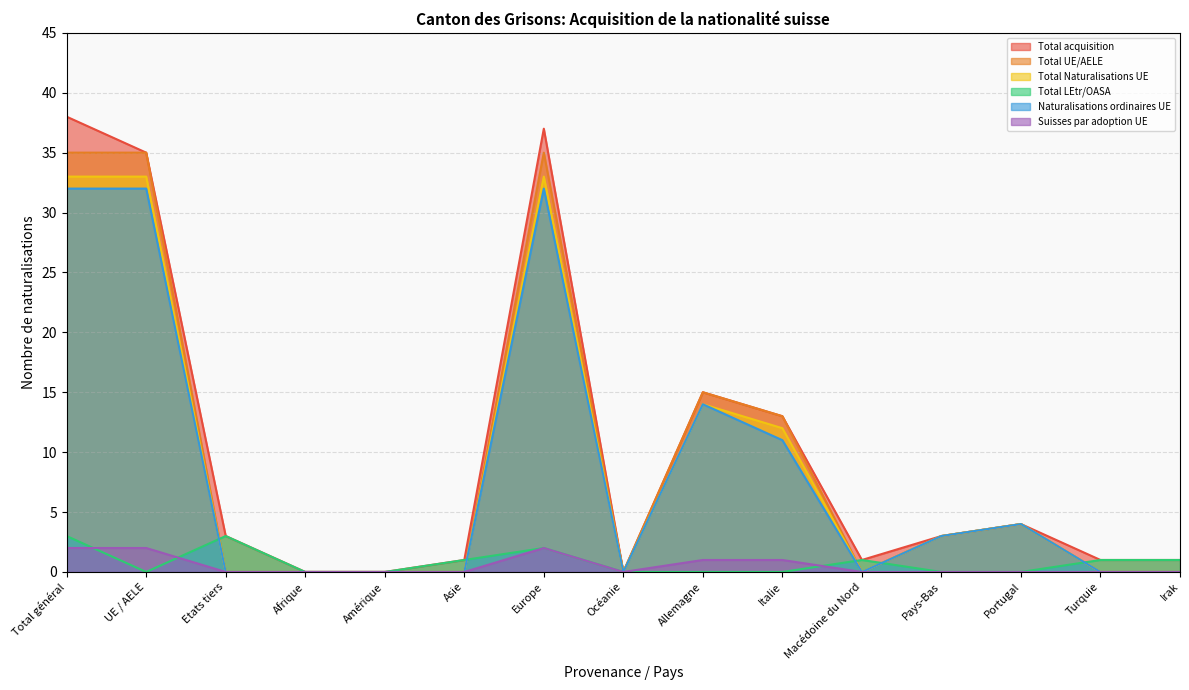

Rank the series at Total général from highest to lowest value.

Total acquisition, Total UE/AELE, Total Naturalisations UE, Naturalisations ordinaires UE, Total LEtr/OASA, Suisses par adoption UE